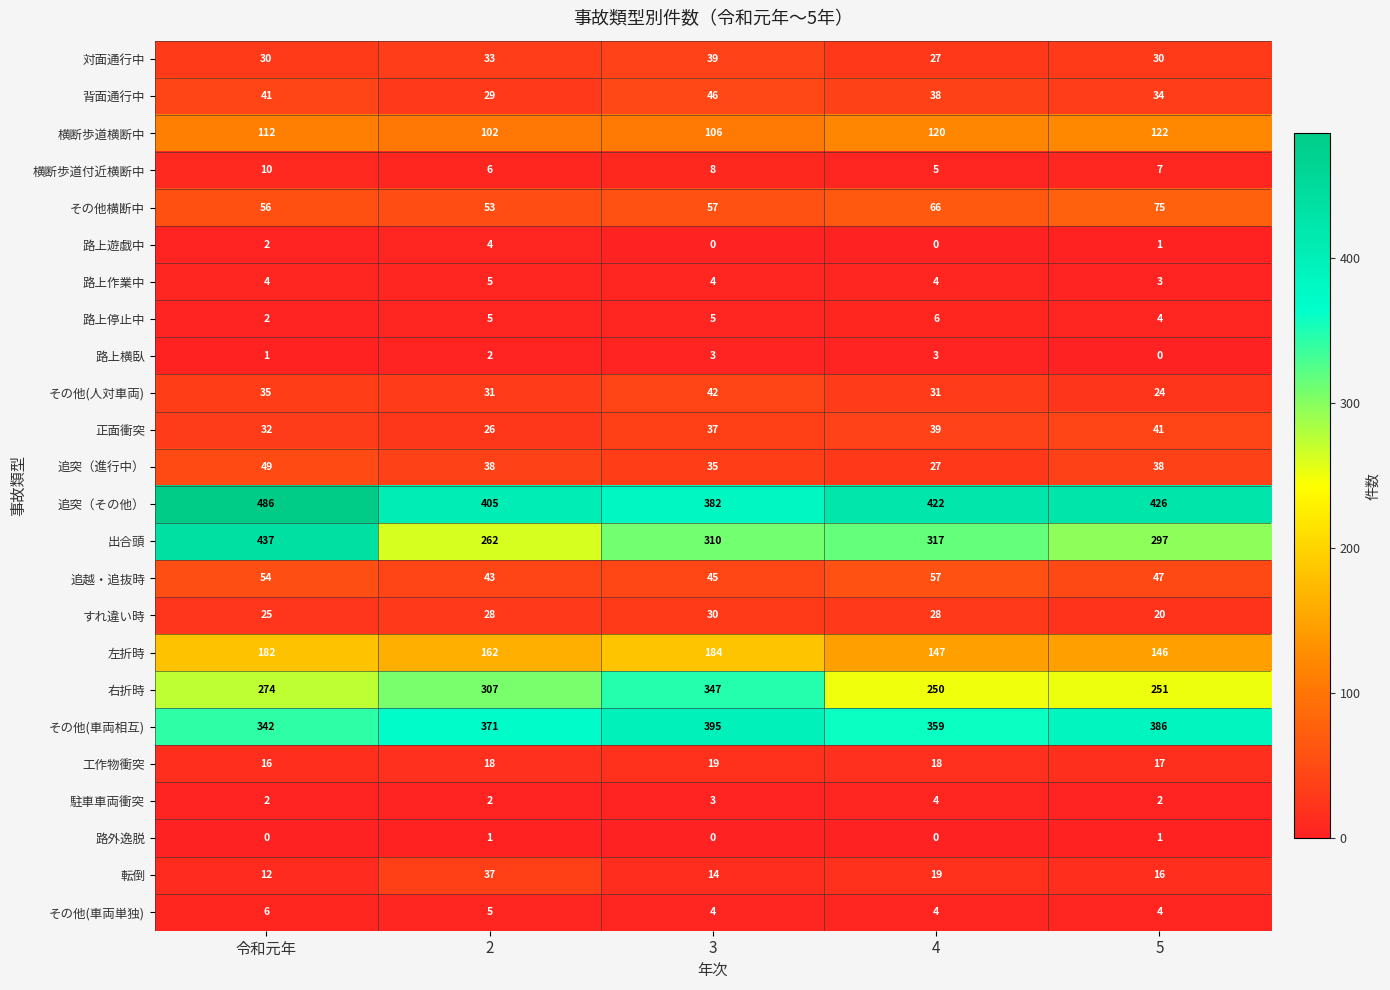

How many 路上作業中 values are between 4 and 5?

4